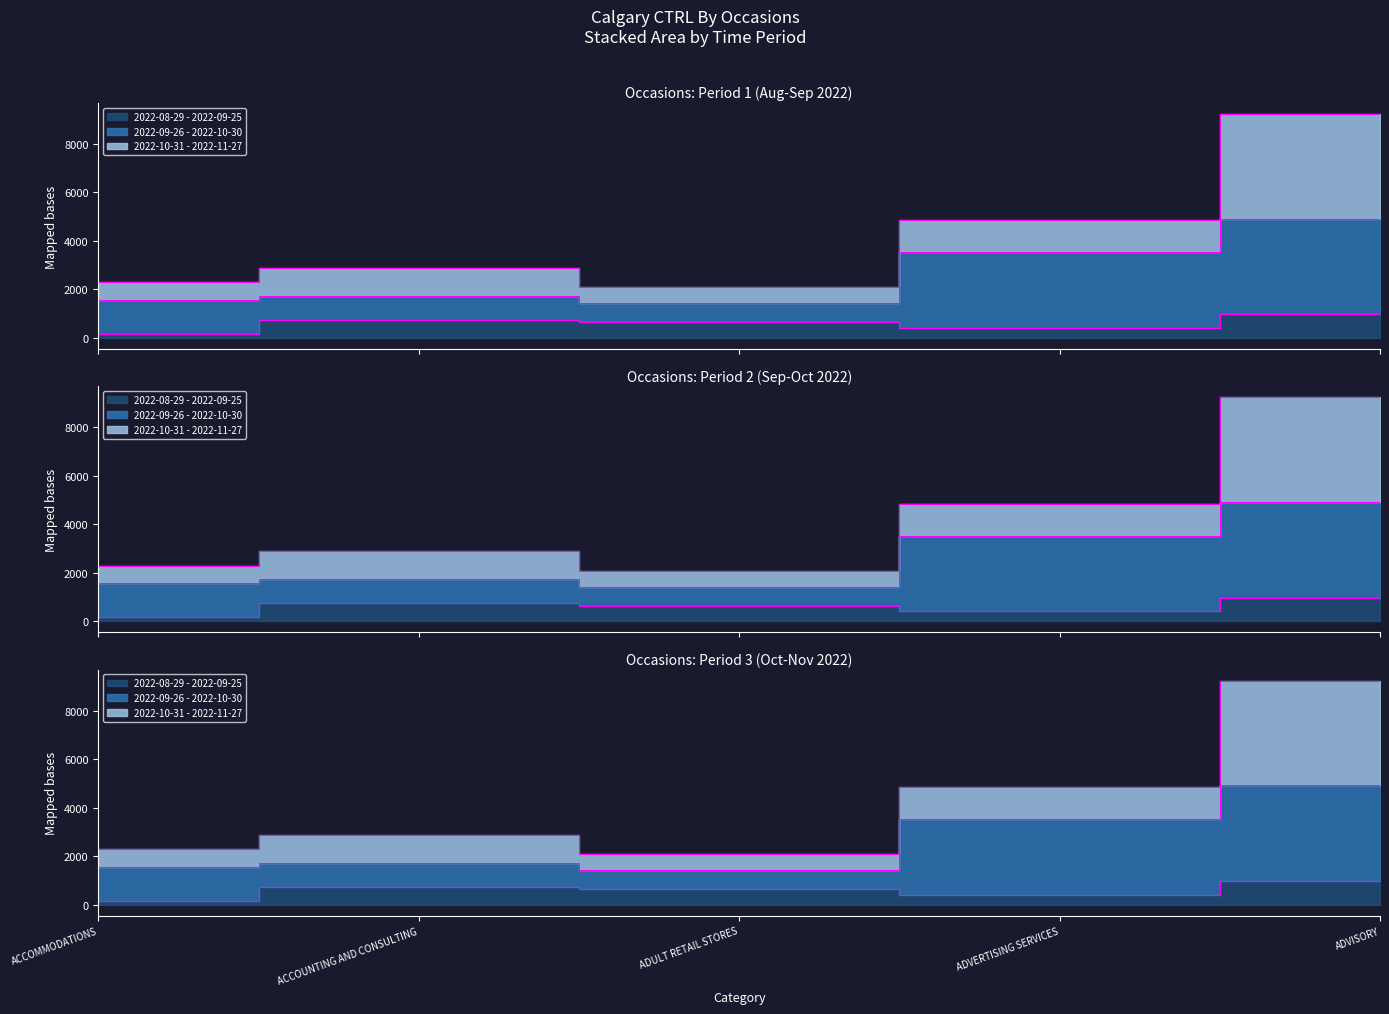

Where does the 2022-08-29 - 2022-09-25 series first go above 642?

ACCOUNTING AND CONSULTING